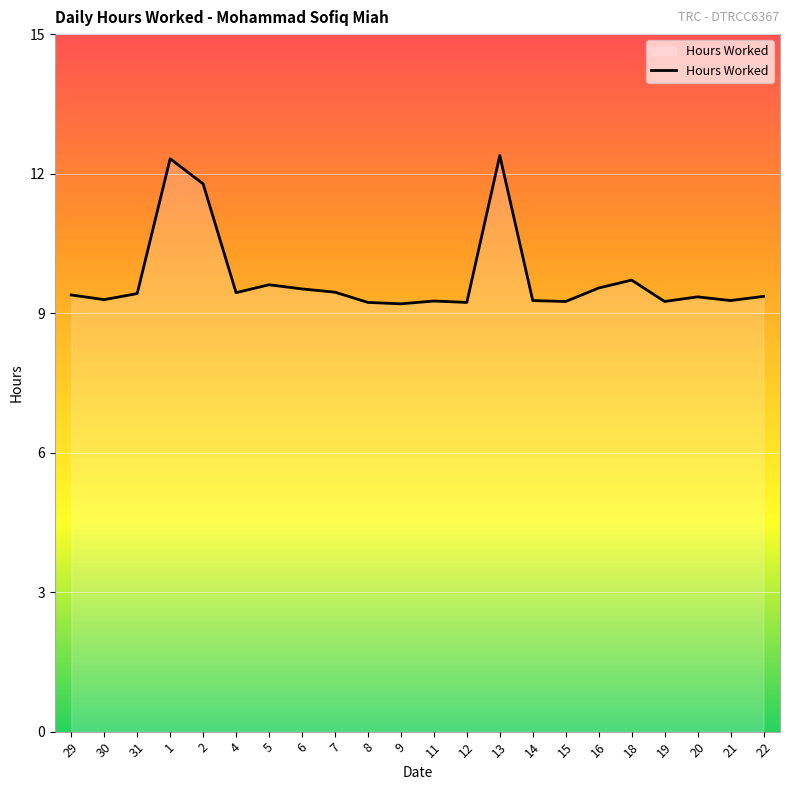

Is it true that the value at 12 is 9.2?

True